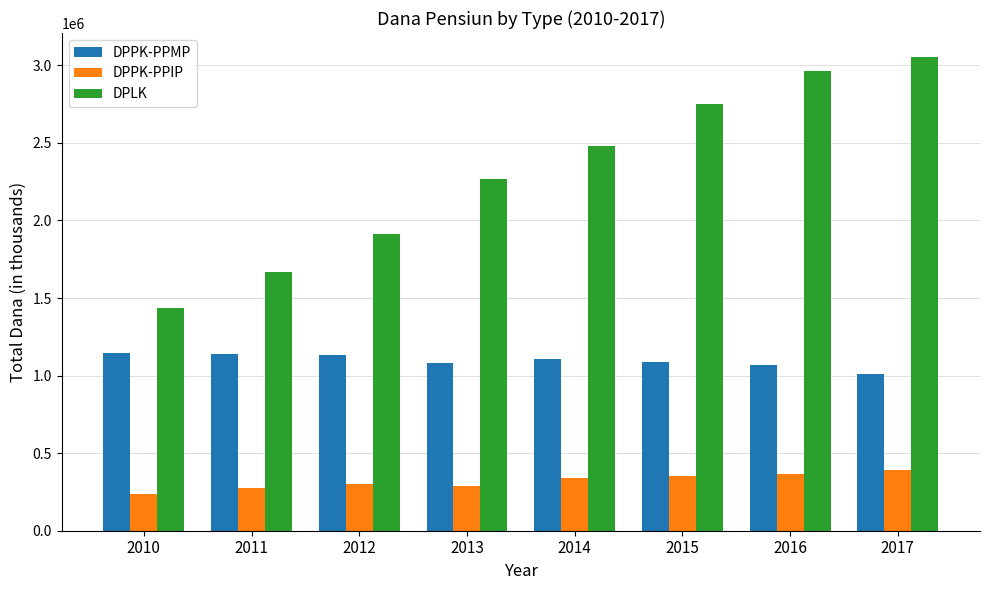

What is the smallest value displayed?

235108